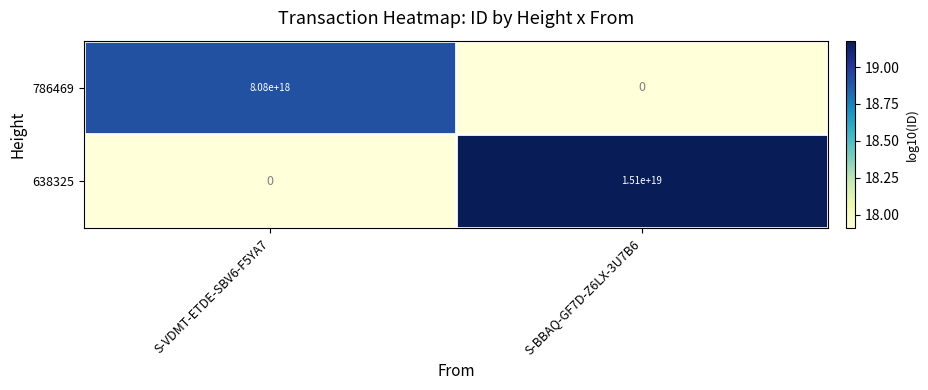

Where is 638325 nearest to the value 7550000000000000000?

S-VDMT-ETDE-SBV6-F5YA7